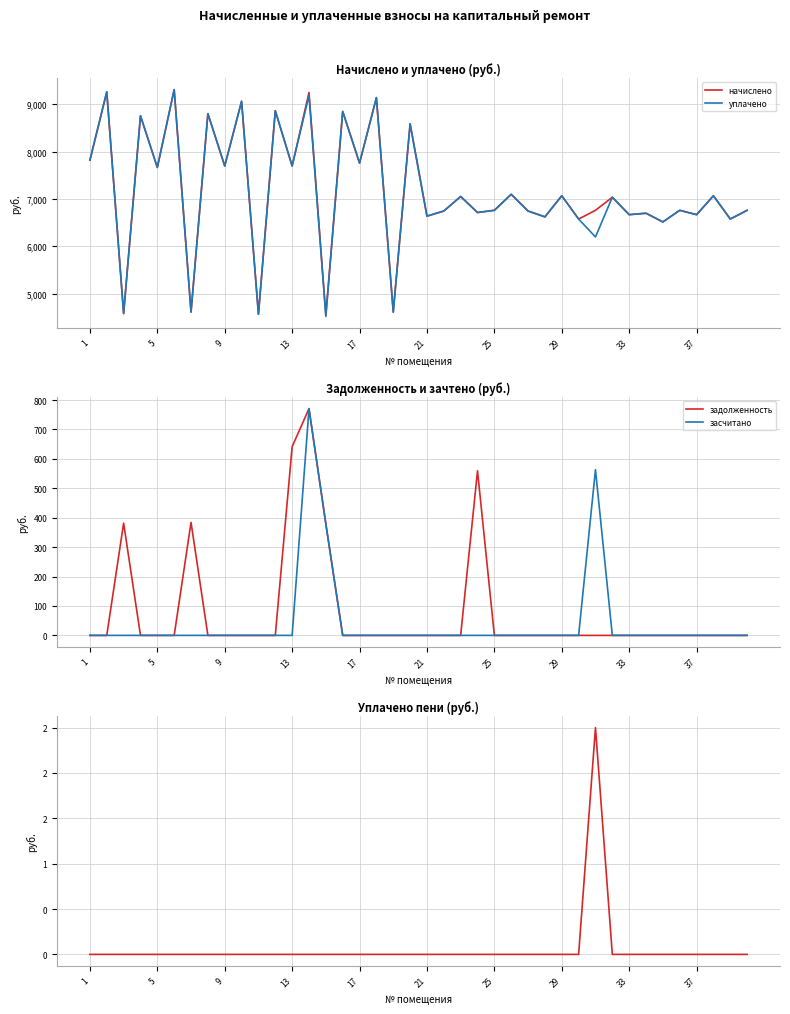

At how many categories does at least one series exceed 2559?

40